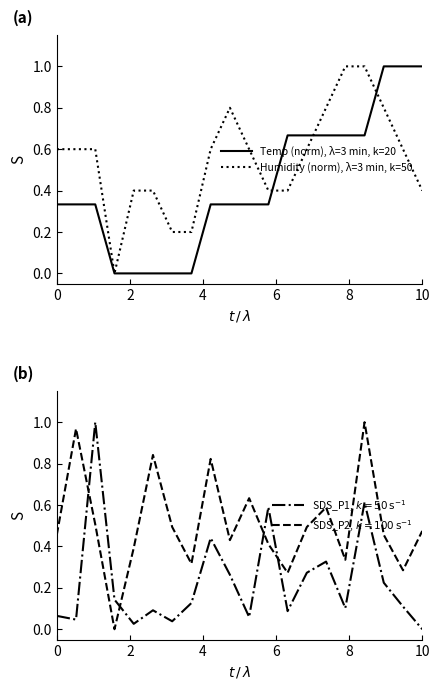

What is the greatest value displayed?

1.0